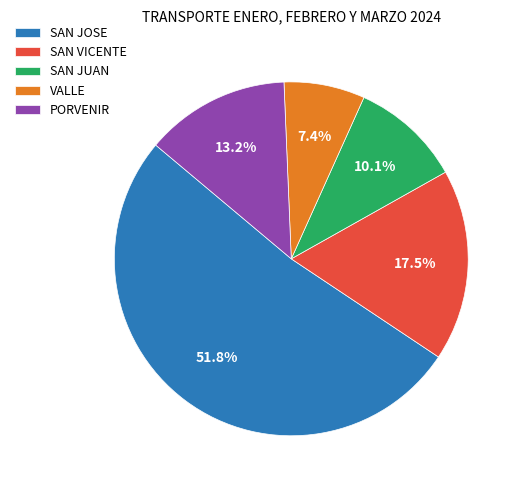

Combined, what portion of the pie is VALLE and SAN VICENTE?

24.9%